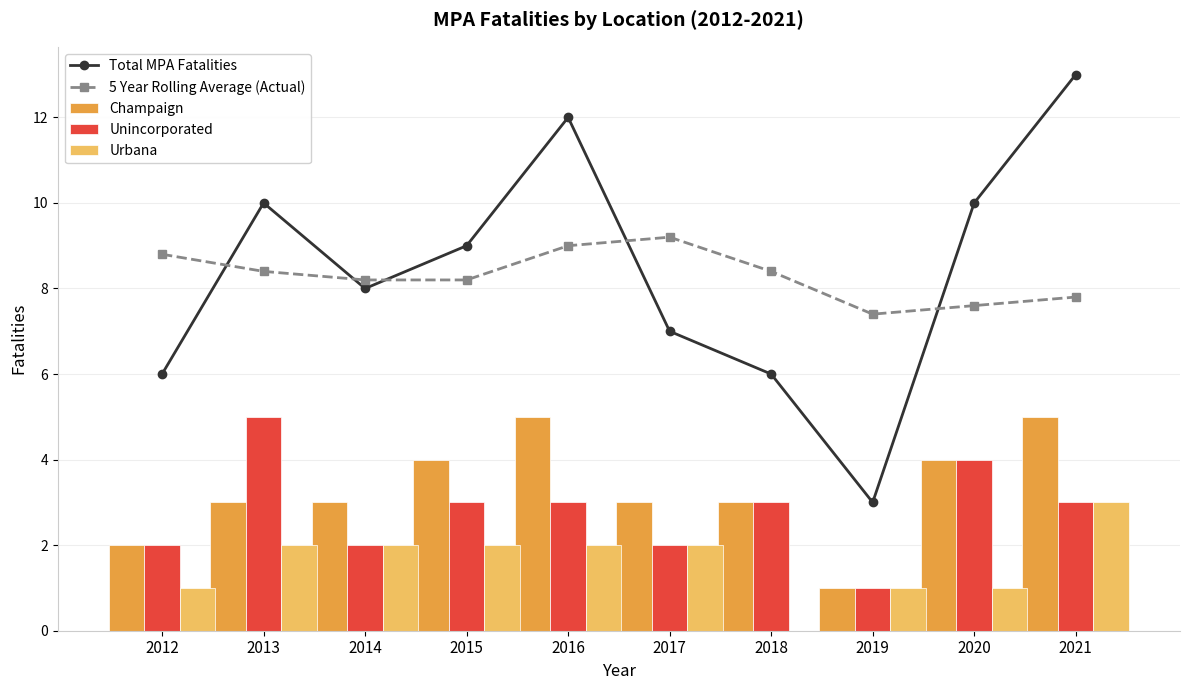

Count the number of data series in this chart.

5